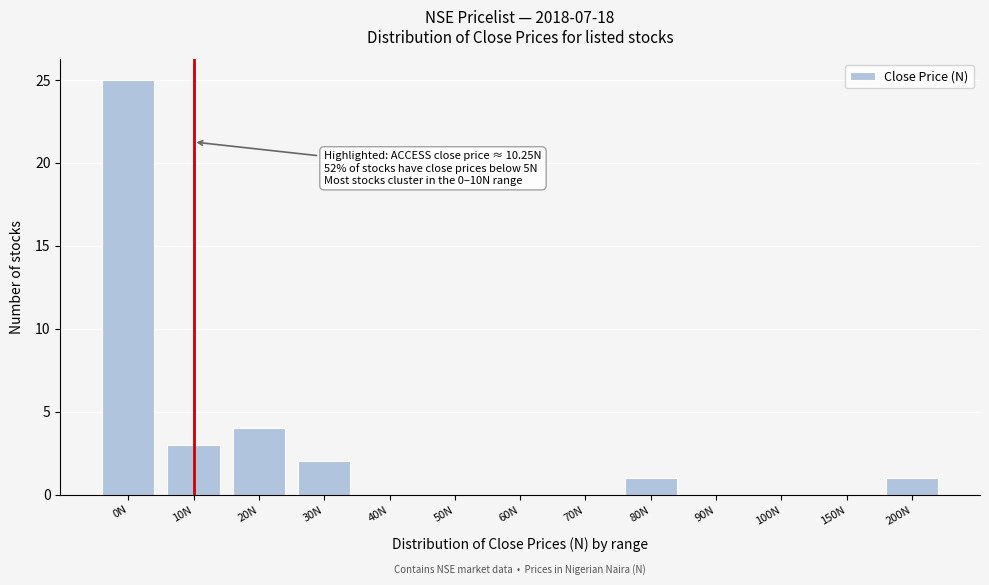

Reading right to left, extract all data points from this chart.

200N=1	150N=0	100N=0	90N=0	80N=1	70N=0	60N=0	50N=0	40N=0	30N=2	20N=4	10N=3	0N=25